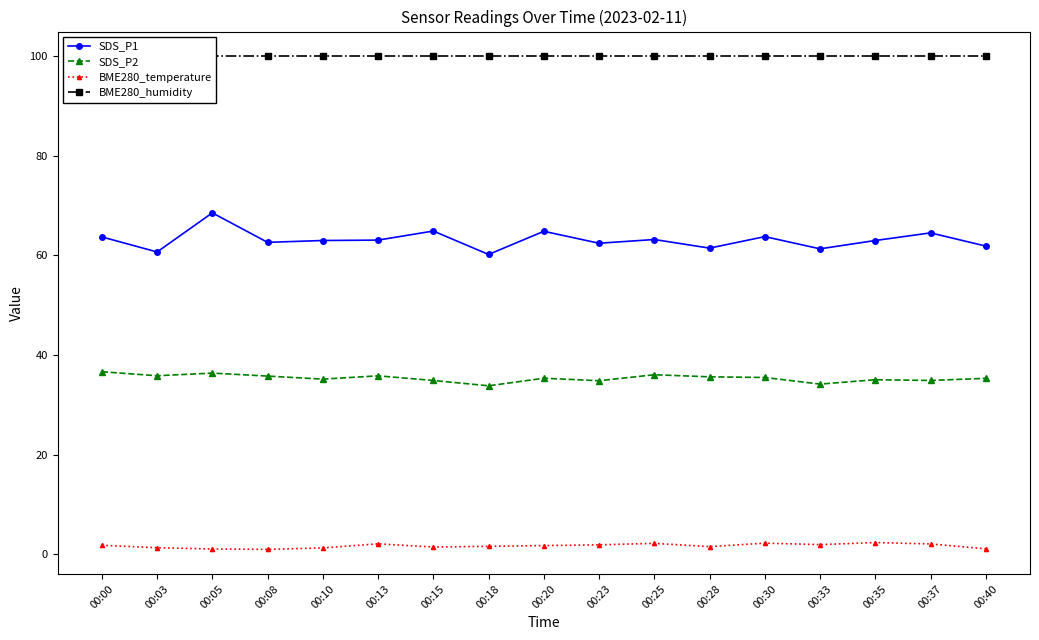

Which series changed the most between 00:13 and 00:18?

SDS_P1